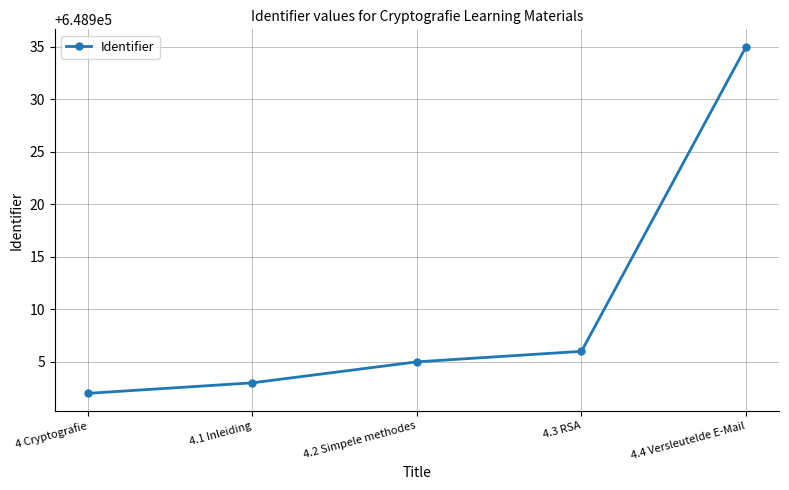

What is the change in value from 4.2 Simpele methodes to 4.4 Versleutelde E-Mail?

+30